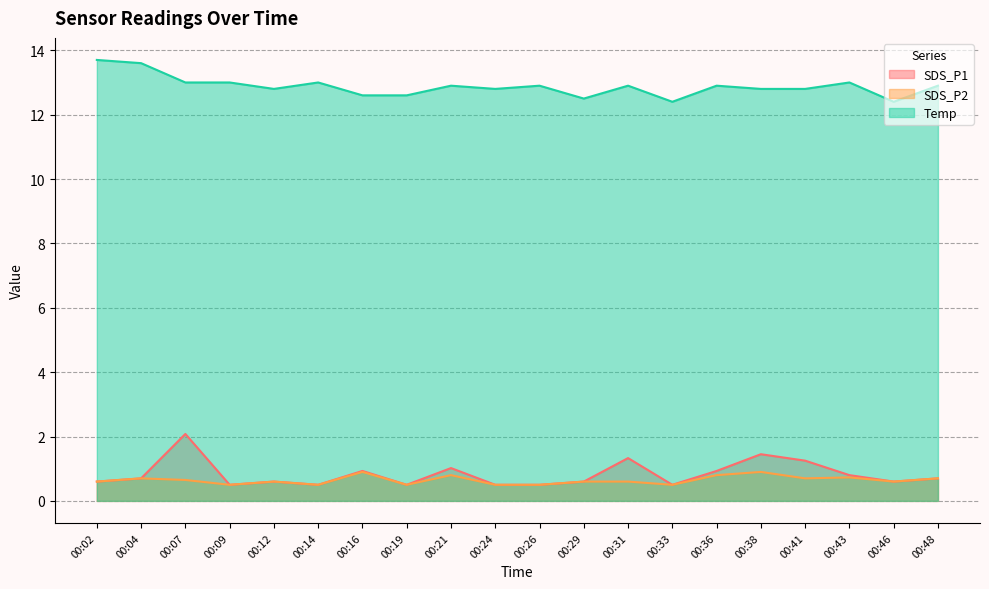

Reading right to left, transcribe all the data shown in this chart.

SDS_P1: 00:48=0.7	00:46=0.6	00:43=0.8	00:41=1.2	00:38=1.4	00:36=0.9	00:33=0.5	00:31=1.3	00:29=0.6	00:26=0.5	00:24=0.5	00:21=1.0	00:19=0.5	00:16=0.9	00:14=0.5	00:12=0.6	00:09=0.5	00:07=2.1	00:04=0.7	00:02=0.6
SDS_P2: 00:48=0.7	00:46=0.6	00:43=0.7	00:41=0.7	00:38=0.9	00:36=0.8	00:33=0.5	00:31=0.6	00:29=0.6	00:26=0.5	00:24=0.5	00:21=0.8	00:19=0.5	00:16=0.9	00:14=0.5	00:12=0.6	00:09=0.5	00:07=0.7	00:04=0.7	00:02=0.6
Temp: 00:48=12.9	00:46=12.4	00:43=13.0	00:41=12.8	00:38=12.8	00:36=12.9	00:33=12.4	00:31=12.9	00:29=12.5	00:26=12.9	00:24=12.8	00:21=12.9	00:19=12.6	00:16=12.6	00:14=13.0	00:12=12.8	00:09=13.0	00:07=13.0	00:04=13.6	00:02=13.7